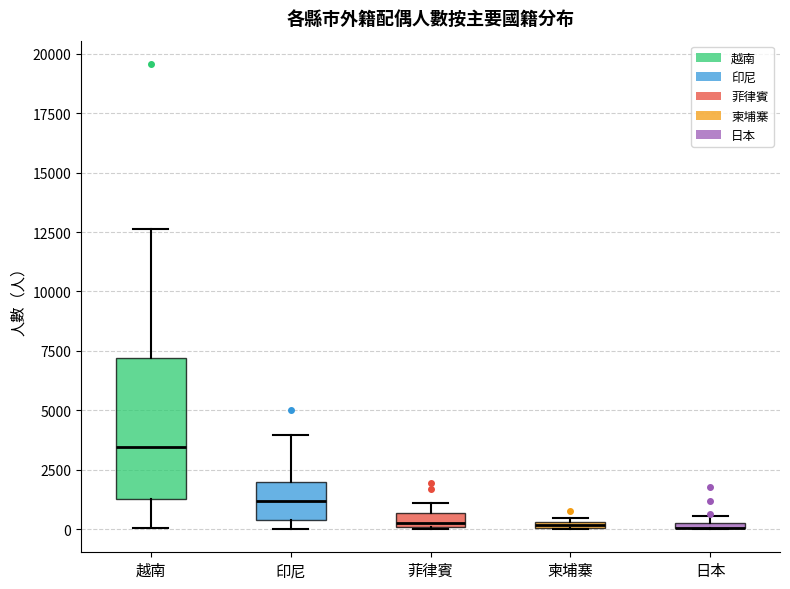

Comparing the boxes themselves (not the whiskers), which one is the tallest?

越南